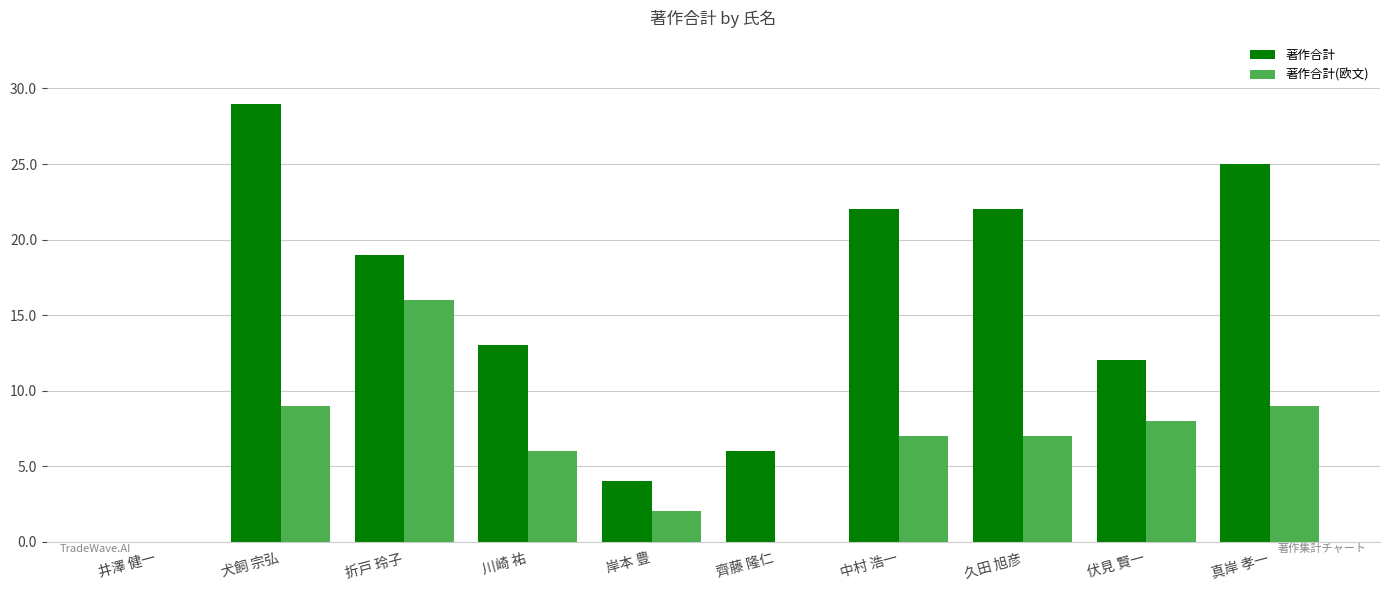

Between 川崎 祐 and 岸本 豊, which series saw the biggest shift?

著作合計